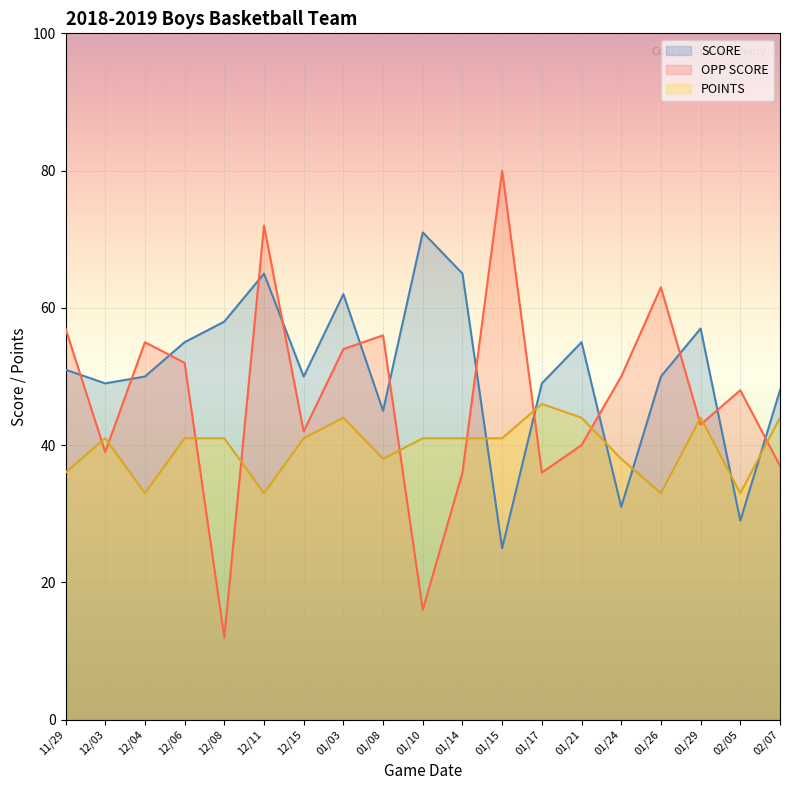

How many lines are shown in the chart?

3